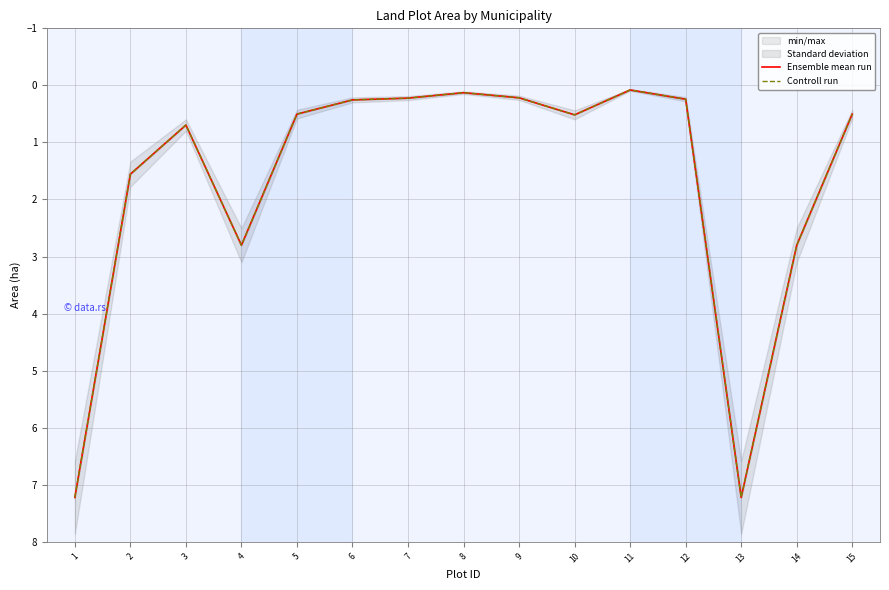

Rank the series at 9 from lowest to highest value.

Ensemble mean run, Controll run